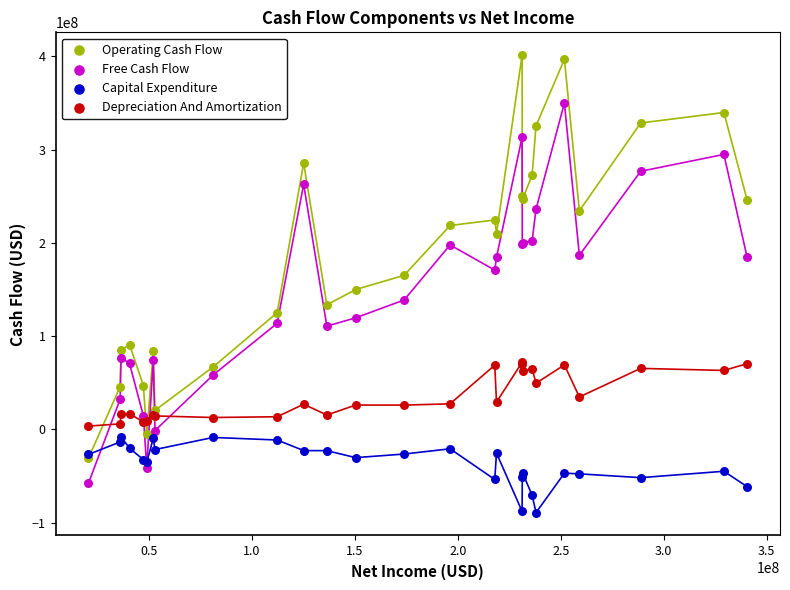

What are all the series names shown in the legend?

Operating Cash Flow, Free Cash Flow, Capital Expenditure, Depreciation And Amortization